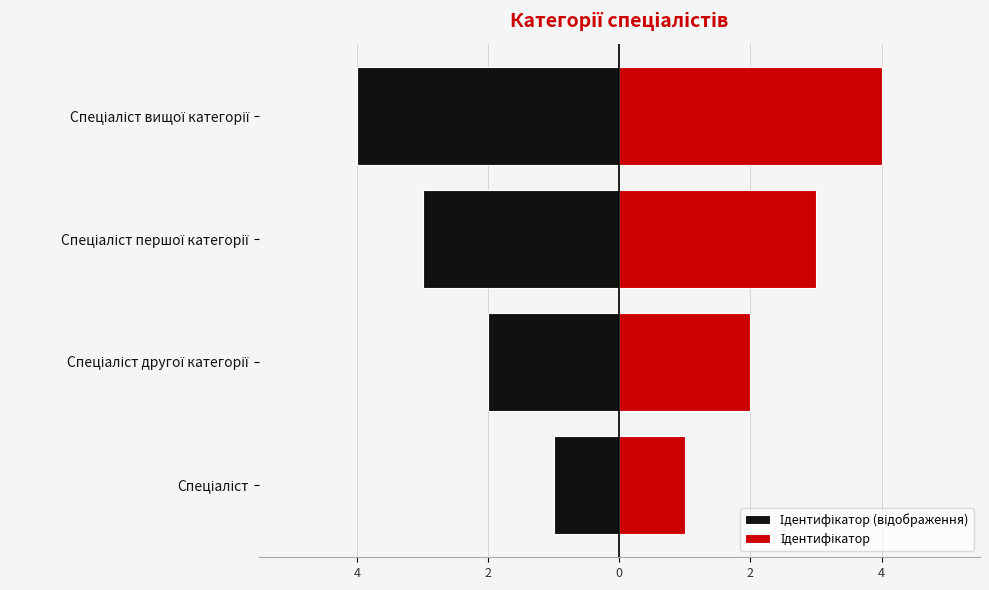

What is the spread (max minus min) of values at Спеціаліст першої категорії?

6